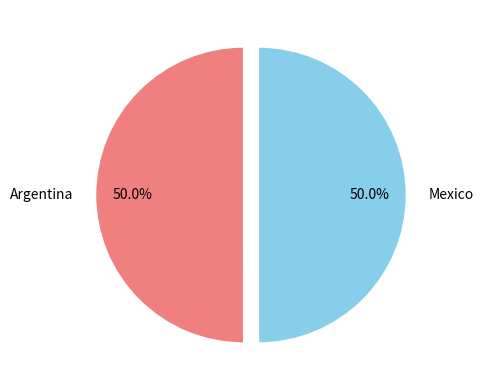

Approximately how many times larger is the value at Mexico compared to Argentina?

1.0